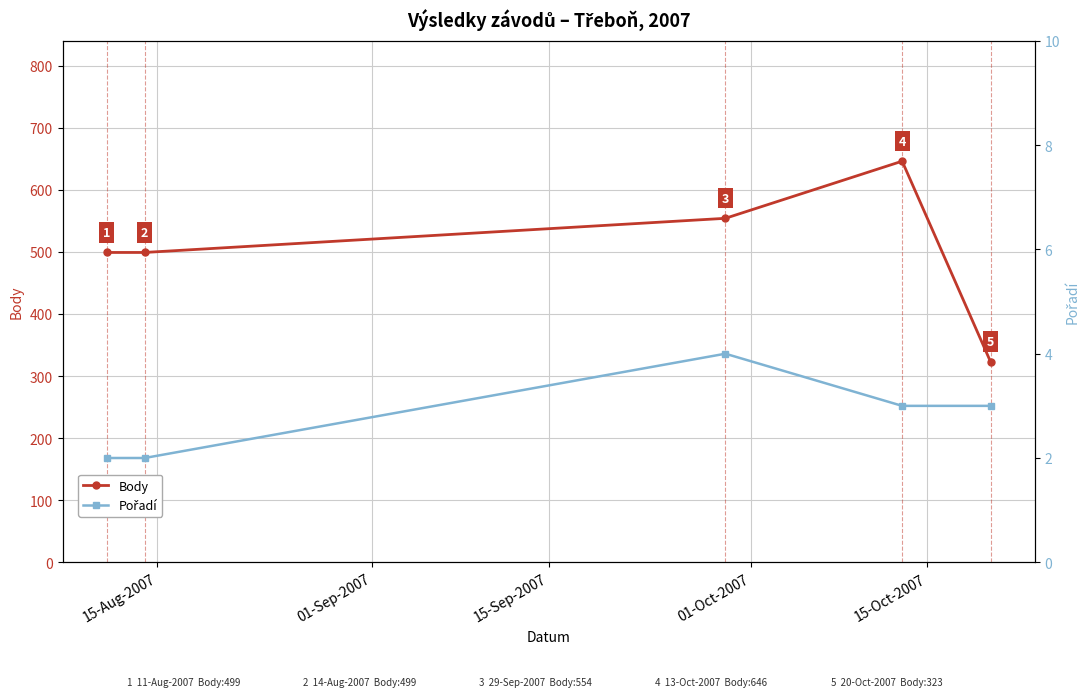

In Body, how many points are higher than both neighbors (excluding endpoints)?

1